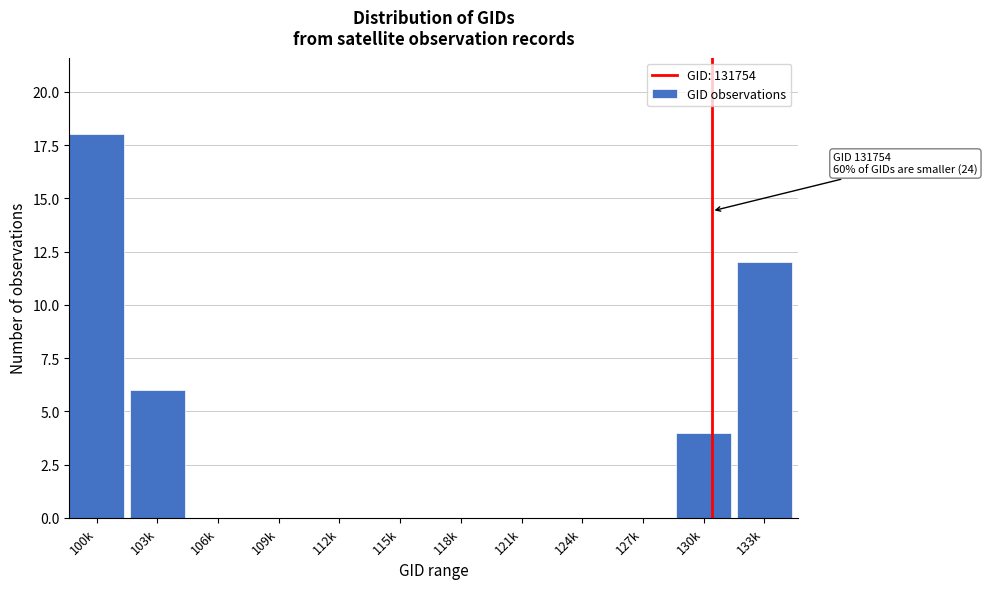

Reading left to right, list all the values displayed in this chart.

100k=18	103k=6	106k=0	109k=0	112k=0	115k=0	118k=0	121k=0	124k=0	127k=0	130k=4	133k=12